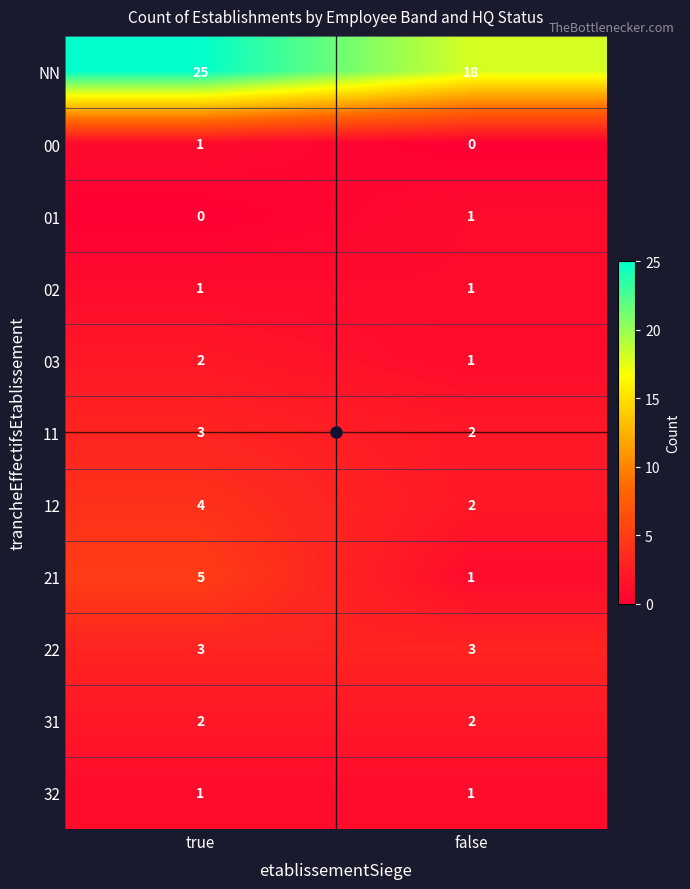

What is the sum of the 21 values at false and true?

6